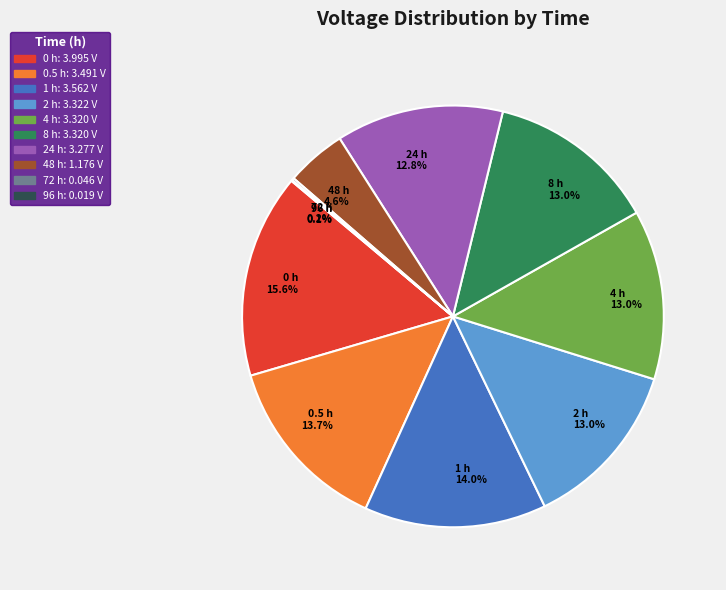

To the nearest percent, what portion does 8 h represent?

13%